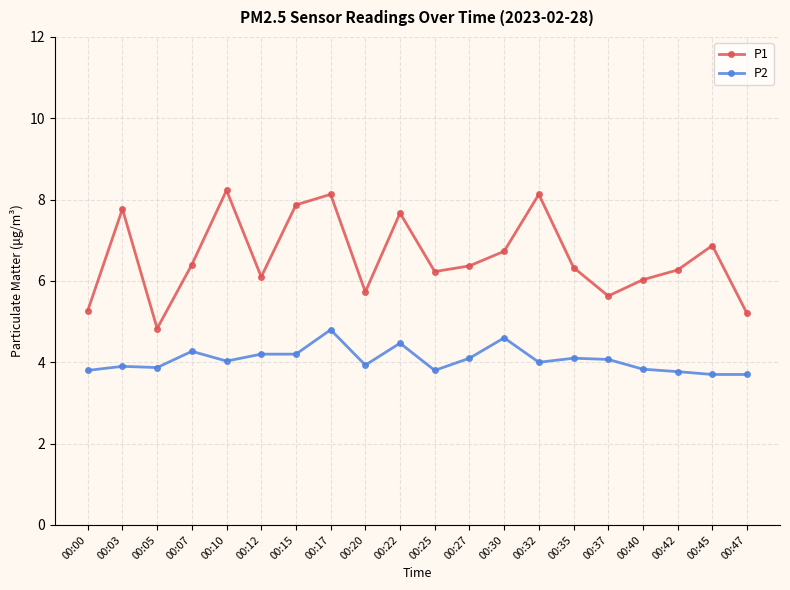

What are all the series names shown in the legend?

P1, P2